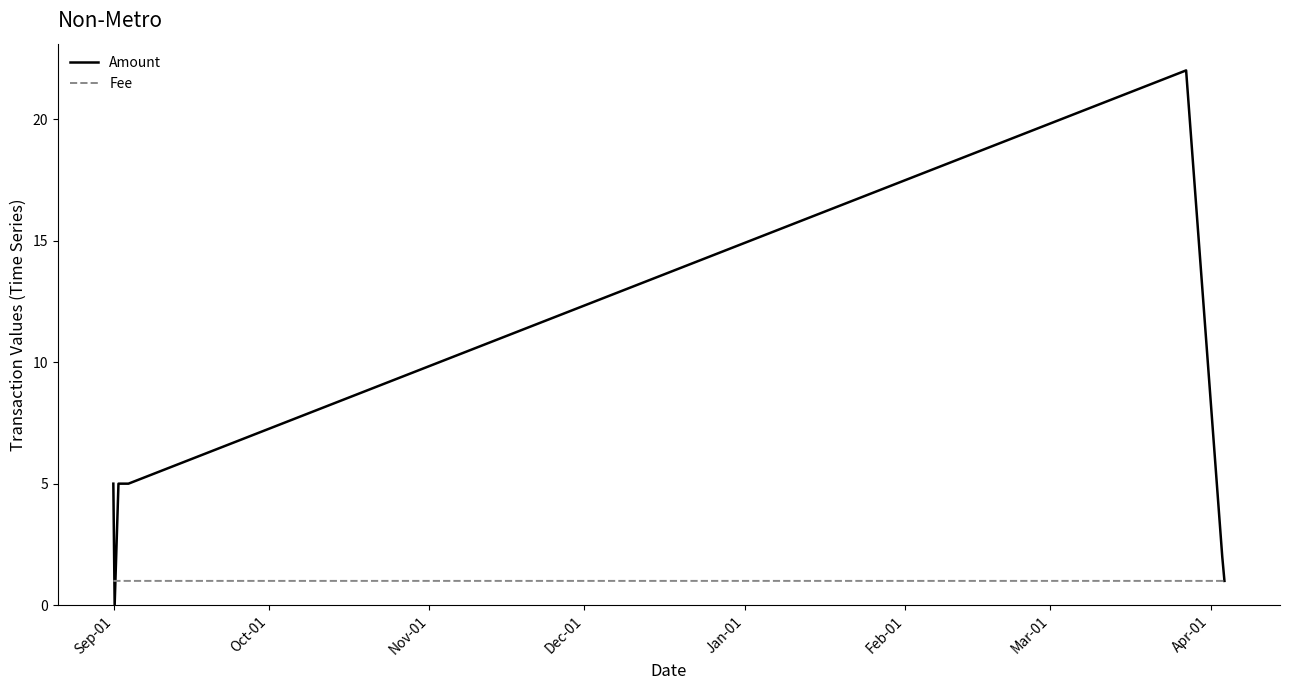

Which series has the largest total across all categories?

Amount